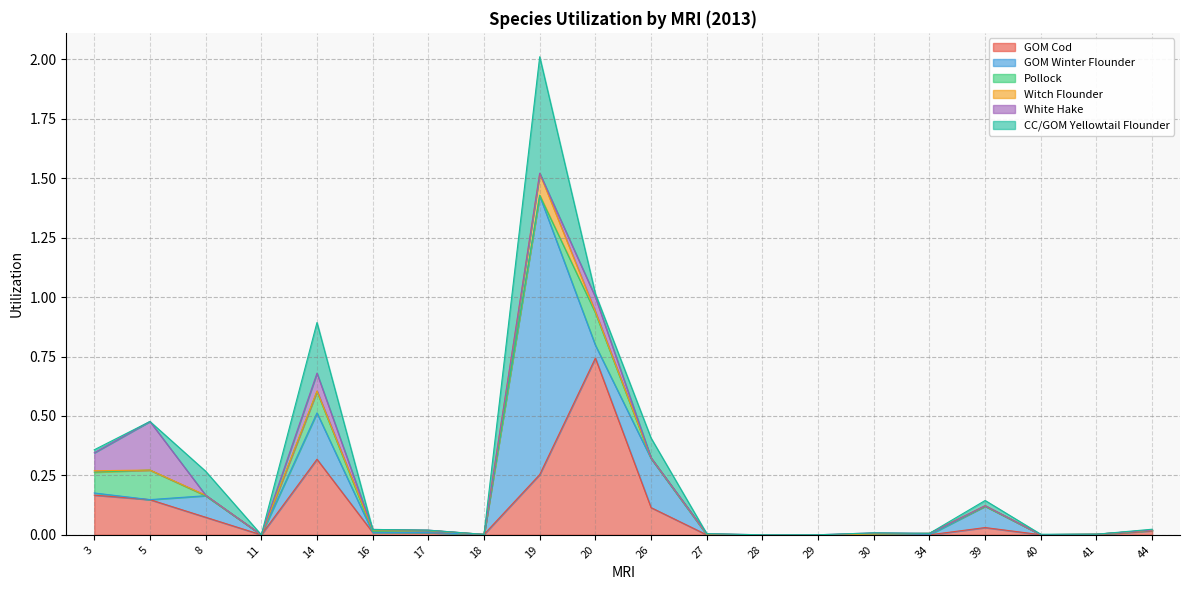

Reading right to left, what are all the values shown in this chart?

GOM Cod: 0.0	0.0	0.0	0.0	0.0	0.0	0.0	0.0	0.0	0.1	0.7	0.3	0.0	0.0	0.0	0.3	0.0	0.1	0.1	0.2
GOM Winter Flounder: 0.0	0.0	0.0	0.1	0.0	0.0	0.0	0.0	0.0	0.2	0.1	1.2	0.0	0.0	0.0	0.2	0.0	0.1	0.0	0.0
Pollock: 0.0	0.0	0.0	0.0	0.0	0.0	0.0	0.0	0.0	0.0	0.1	0.0	0.0	0.0	0.0	0.1	0.0	0.0	0.1	0.1
Witch Flounder: 0.0	0.0	0.0	0.0	0.0	0.0	0.0	0.0	0.0	0.0	0.0	0.1	0.0	0.0	0.0	0.0	0.0	0.0	0.0	0.0
White Hake: 0.0	0.0	0.0	0.0	0.0	0.0	0.0	0.0	0.0	0.0	0.1	0.0	0.0	0.0	0.0	0.1	0.0	0.0	0.2	0.1
CC/GOM Yellowtail Flounder: 0.0	0.0	0.0	0.0	0.0	0.0	0.0	0.0	0.0	0.1	0.0	0.5	0.0	0.0	0.0	0.2	0.0	0.1	0.0	0.0